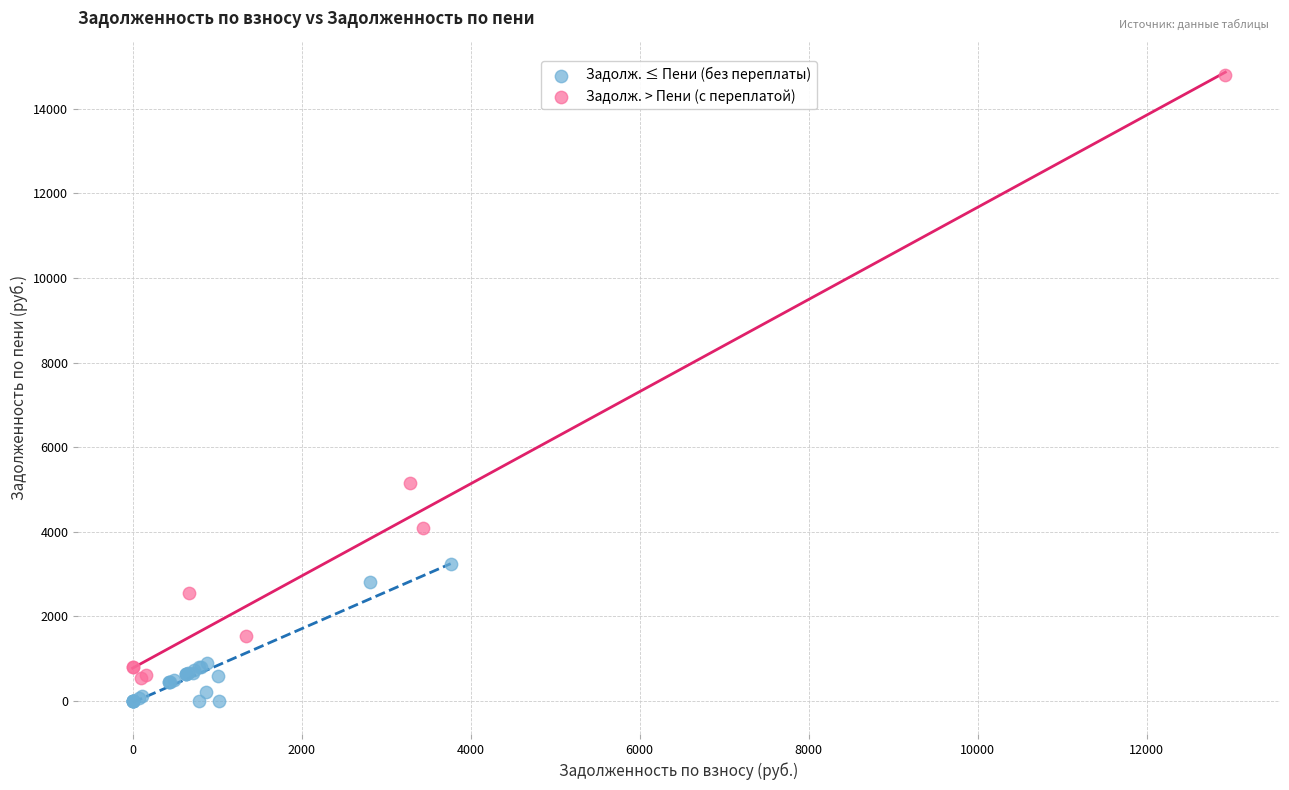

What are all the series names shown in the legend?

Задолж. ≤ Пени (без переплаты), Задолж. > Пени (с переплатой)